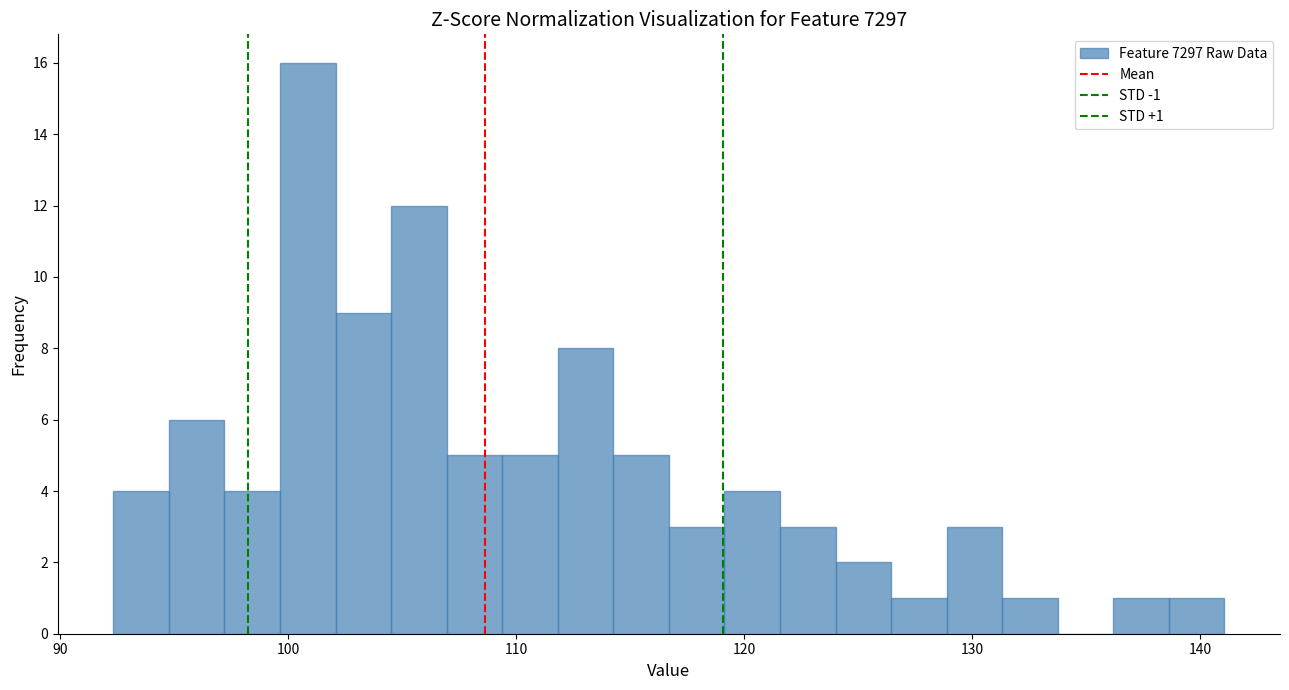

Read against the x-axis, roughly where is the centre of the tallest bar?

101